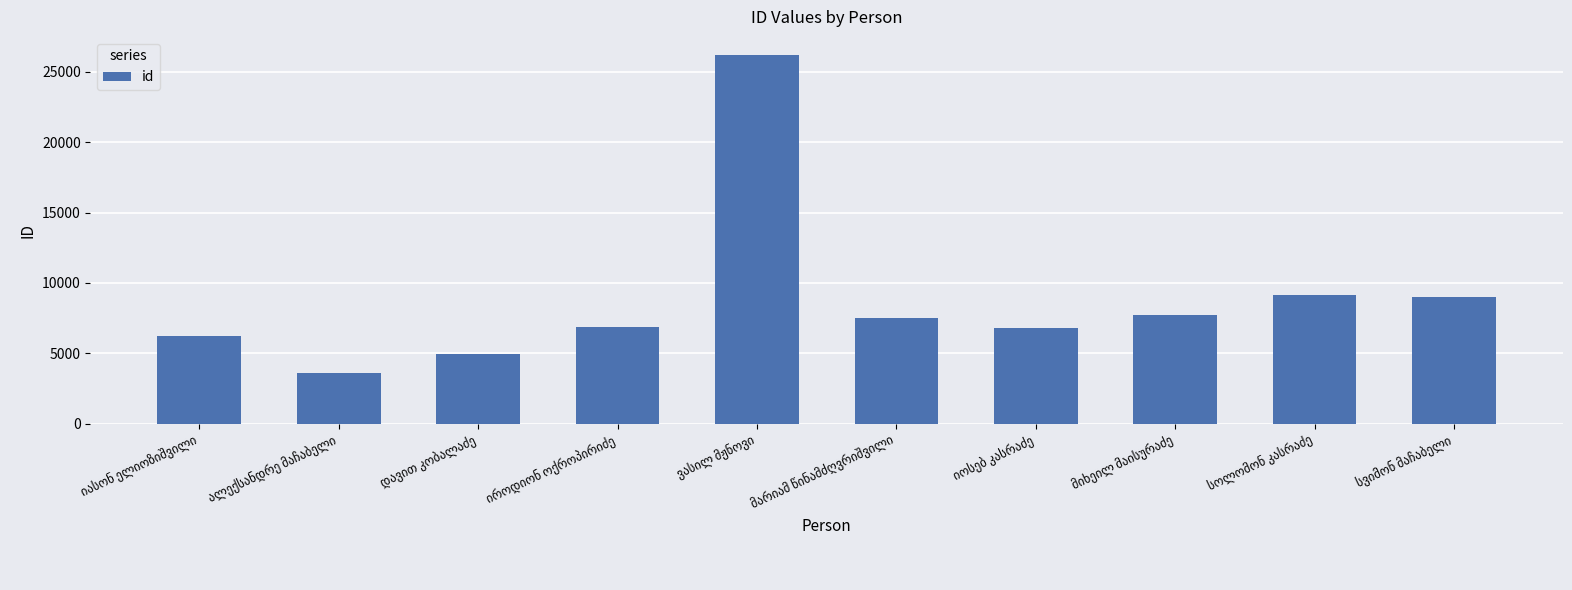

What is the value of the 9th bar from the left?

9119